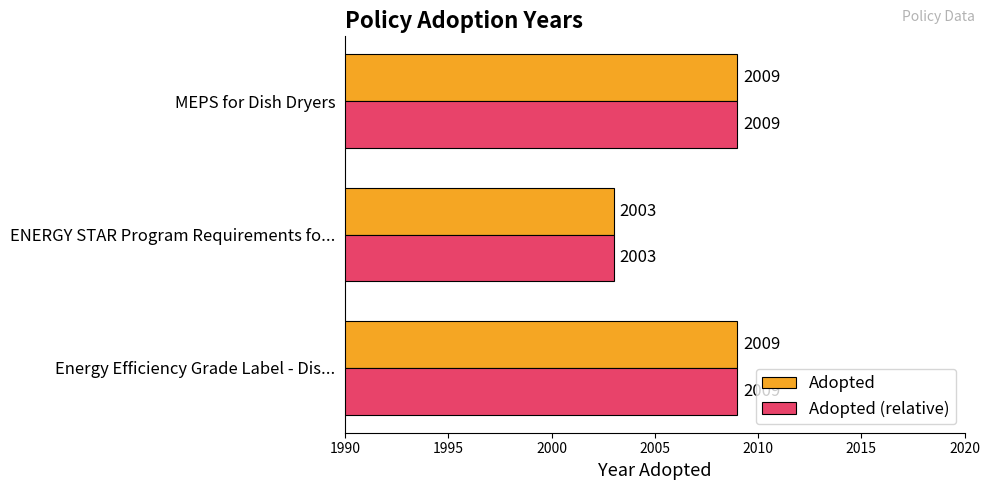

What is the sum of all Adopted values?

6021